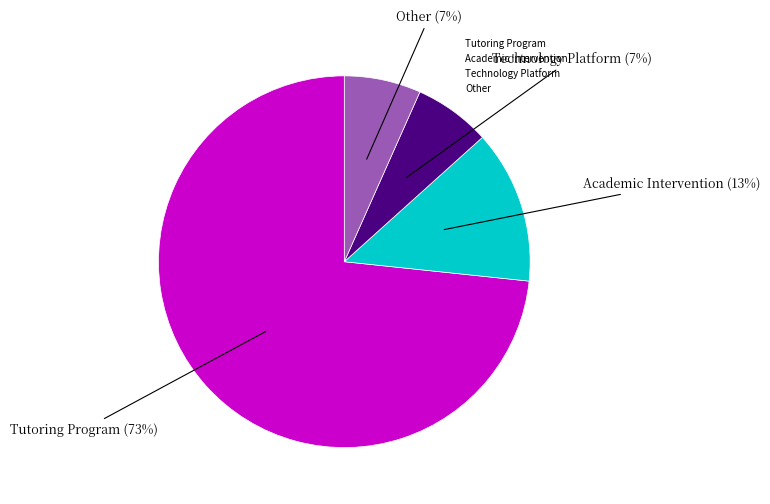

Between Tutoring Program and Other, which is larger?

Tutoring Program